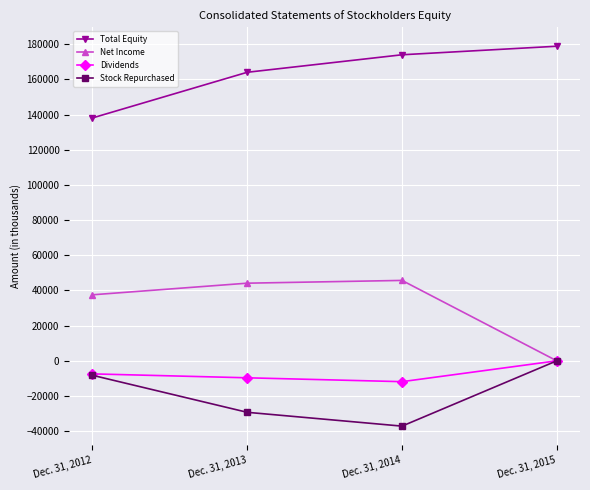

Reading left to right, transcribe all the data shown in this chart.

Total Equity: 138136	164106	174059	178918
Net Income: 37547	44158	45728	0
Dividends: -7428	-9656	-11857	0
Stock Repurchased: -8222	-29284	-37143	0